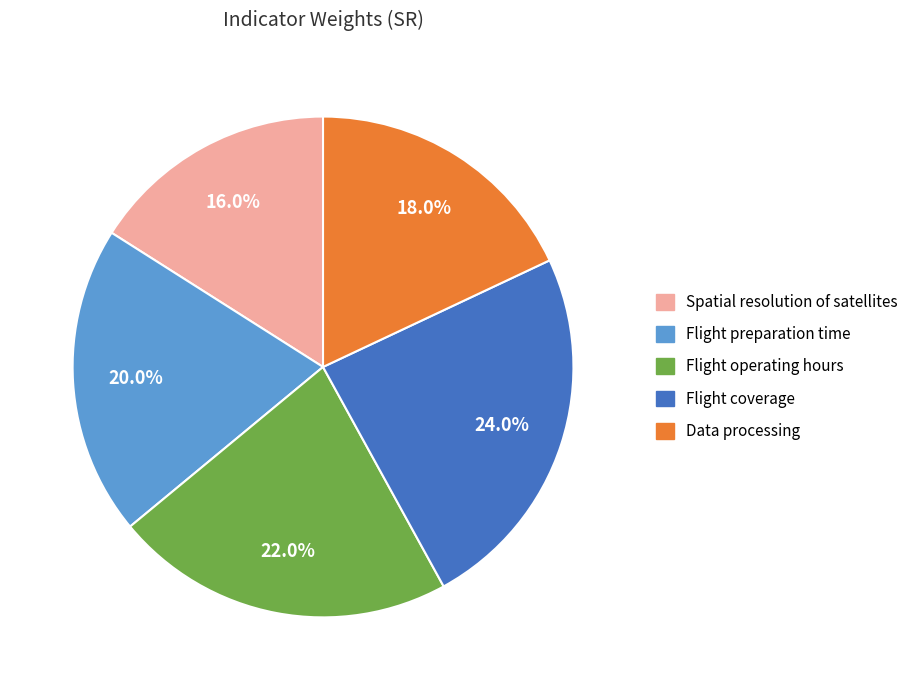

True or false: Flight preparation time accounts for 20% of the total.

True